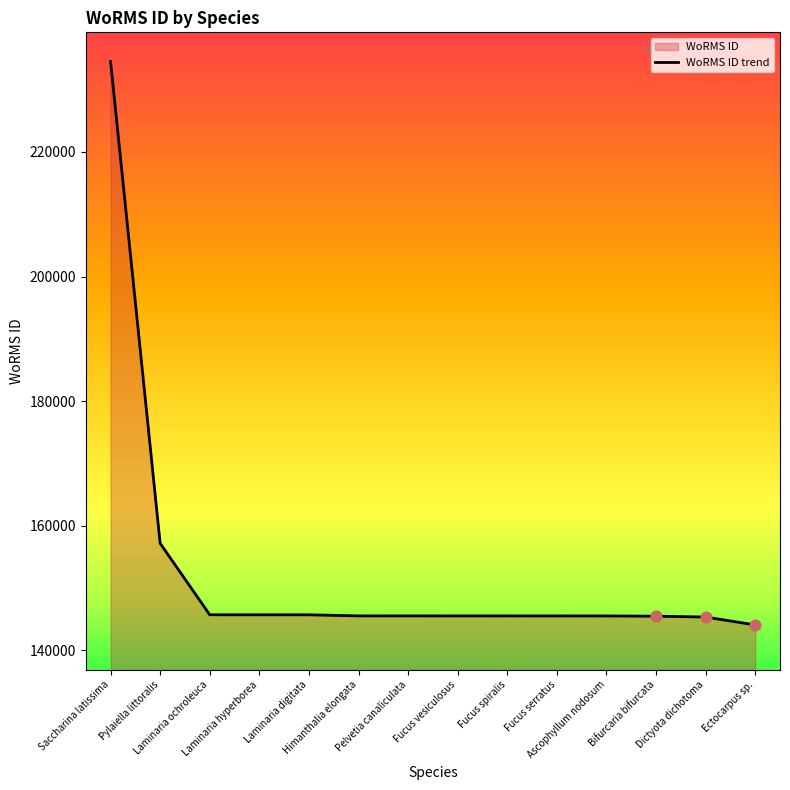

What is the change in value from Saccharina latissima to Bifurcaria bifurcata?

-88980